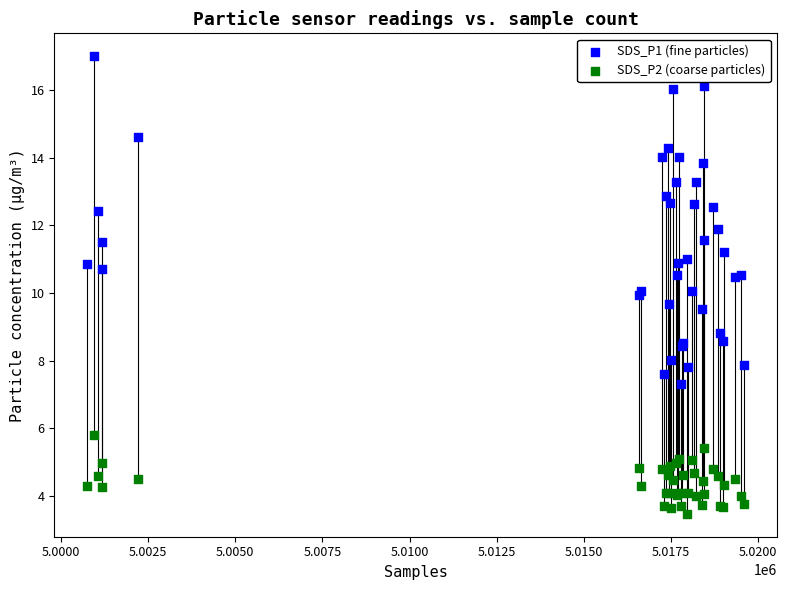

Which series contains the lowest Y value?

SDS_P2 (coarse particles)